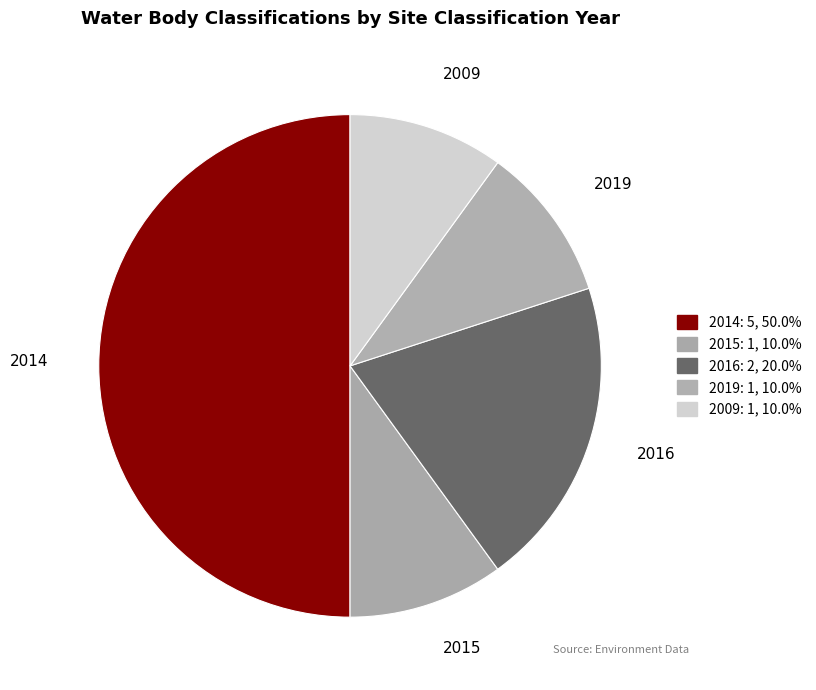

What is the largest slice in the pie chart?

2014